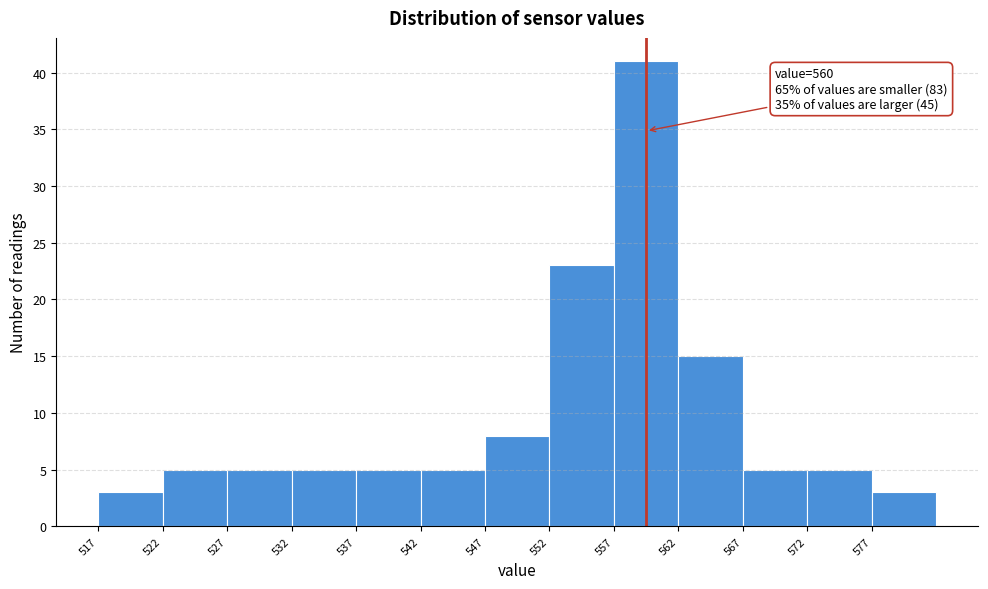

Which range on the x-axis has the tallest bar?

557.5 to 562.5